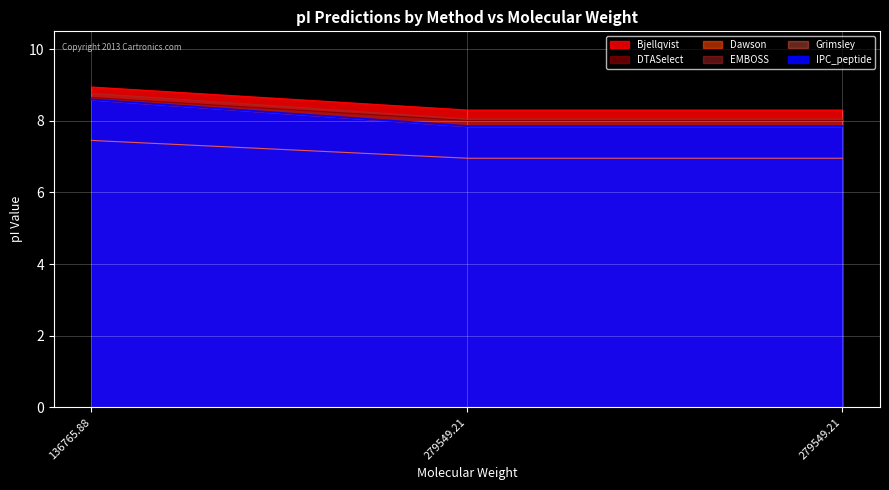

Reading left to right, what are all the values shown in this chart?

Bjellqvist: 136765.88=8.9	279549.21=8.3	279549.21=8.3
DTASelect: 136765.88=8.7	279549.21=8.0	279549.21=8.0
Dawson: 136765.88=8.6	279549.21=7.8	279549.21=7.8
EMBOSS: 136765.88=8.8	279549.21=8.1	279549.21=8.1
Grimsley: 136765.88=7.5	279549.21=7.0	279549.21=7.0
IPC_peptide: 136765.88=8.6	279549.21=7.8	279549.21=7.8